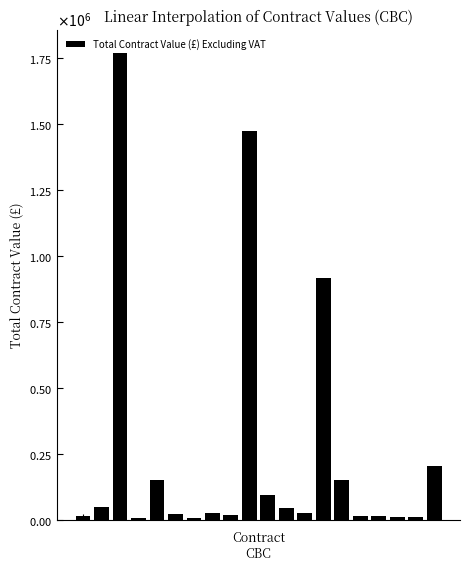

What is the value of the 8th bar from the left?

25000.0